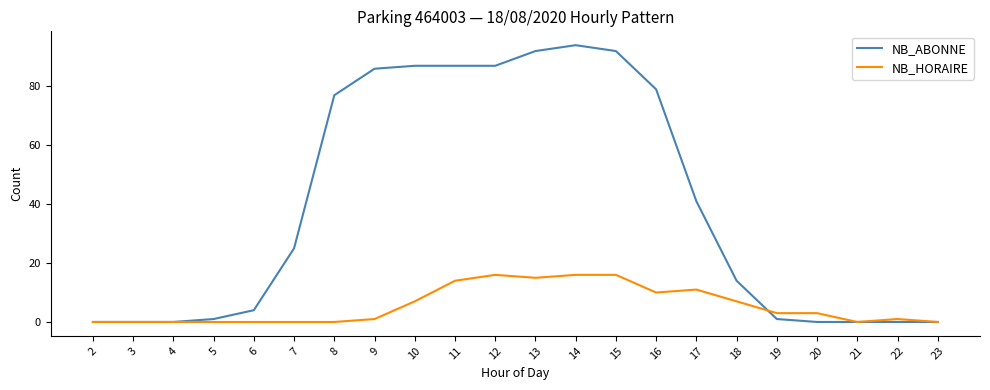

Does the chart have visible grid lines?

No